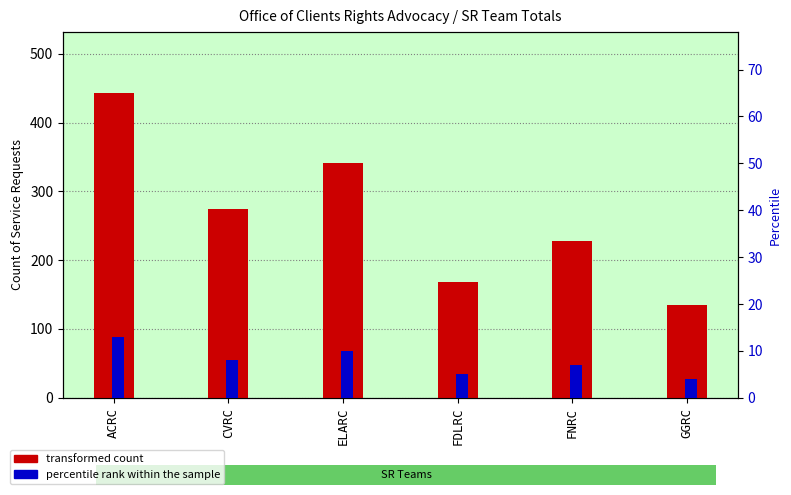

Count the number of data series in this chart.

2